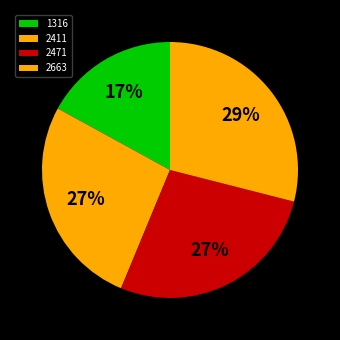

True or false: 2471 accounts for 41% of the total.

False